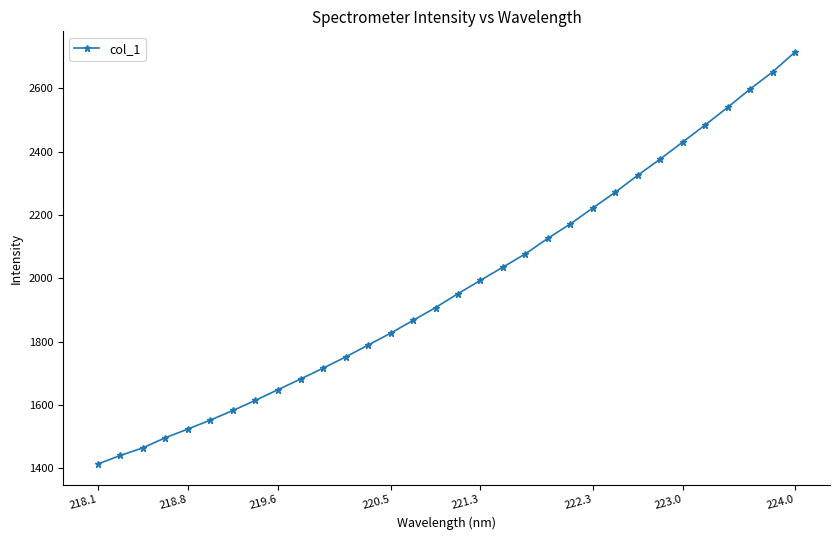

What is the value of the 19th point from the left?

2035.5